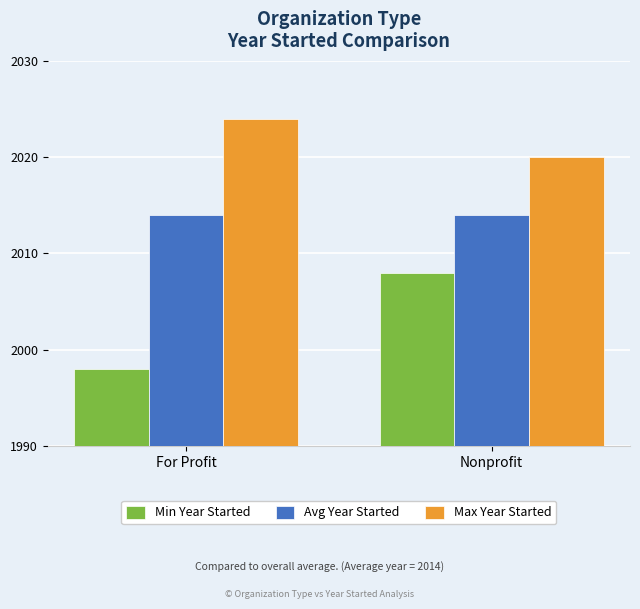

How many series are shown in this chart?

3